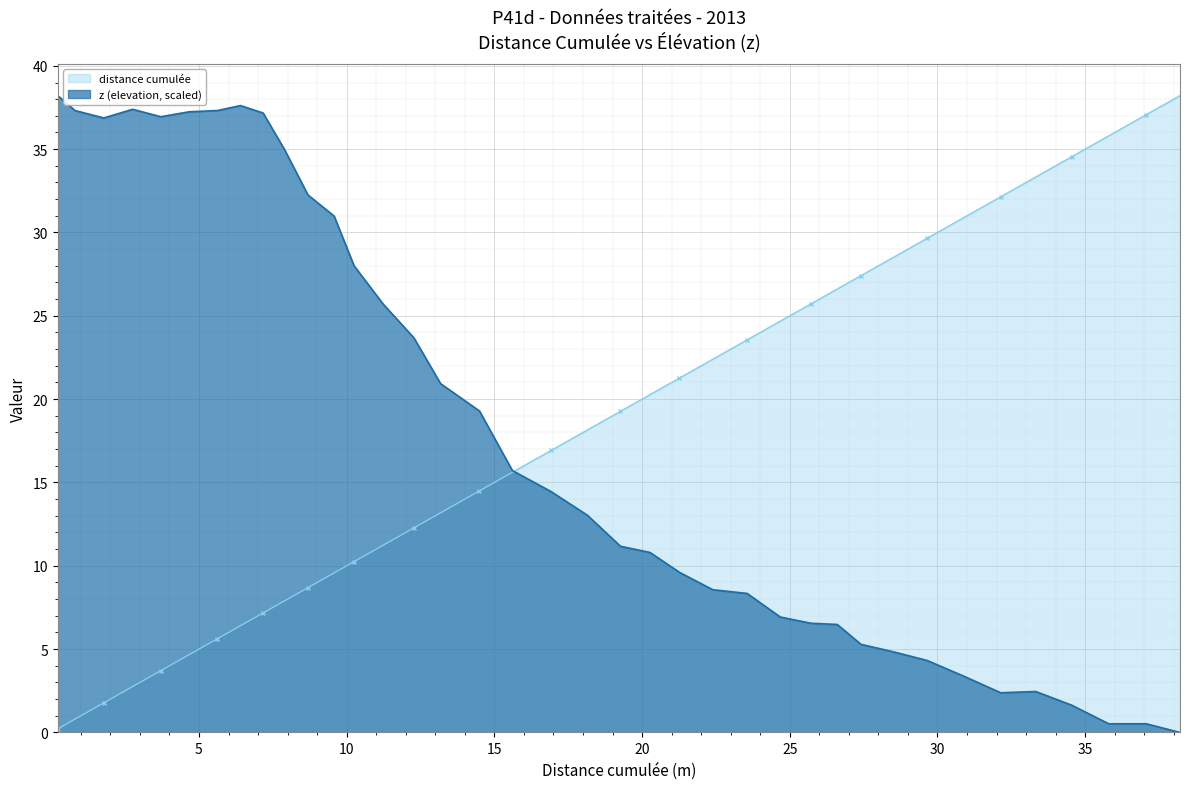

Between which two adjacent categories do distance cumulée and z (elevation) first intersect?

17 and 18